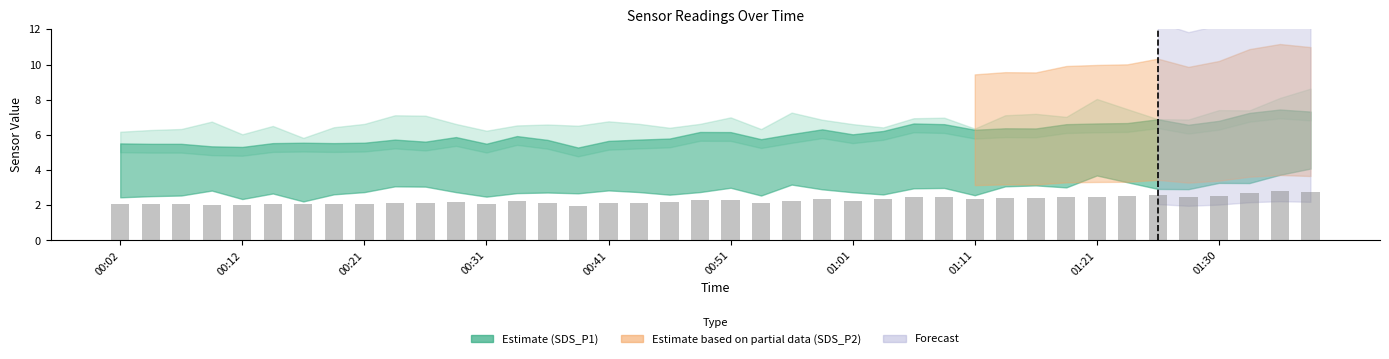

What is the smallest value displayed?

2.0